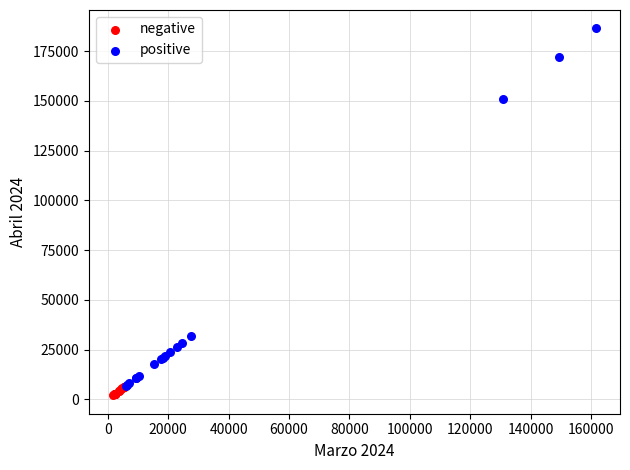

Which series has the largest Y range (max minus min)?

positive